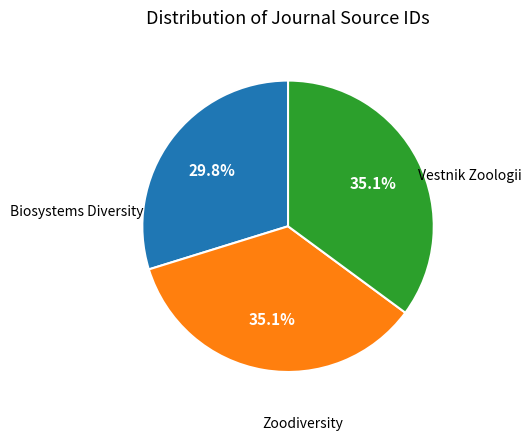

Does any single category account for the majority?

No